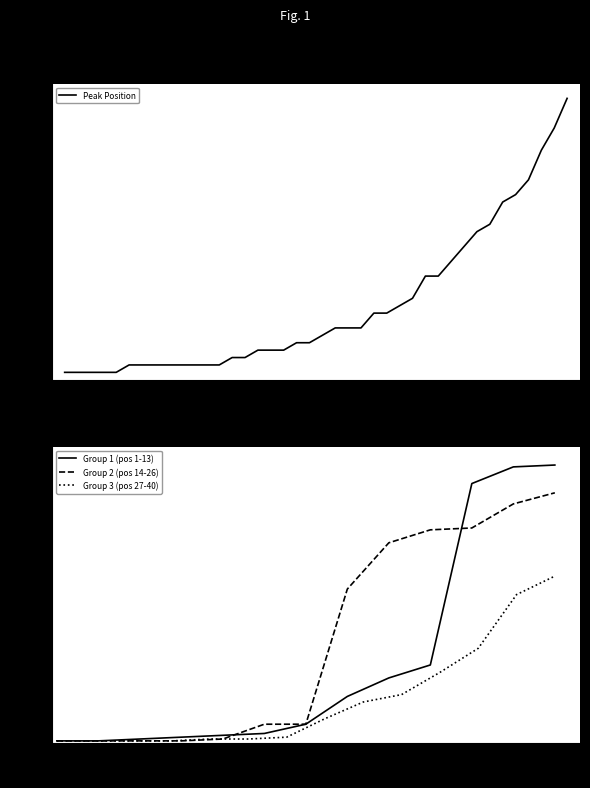

True or false: Peak Position has a value of 38 at 40.

True